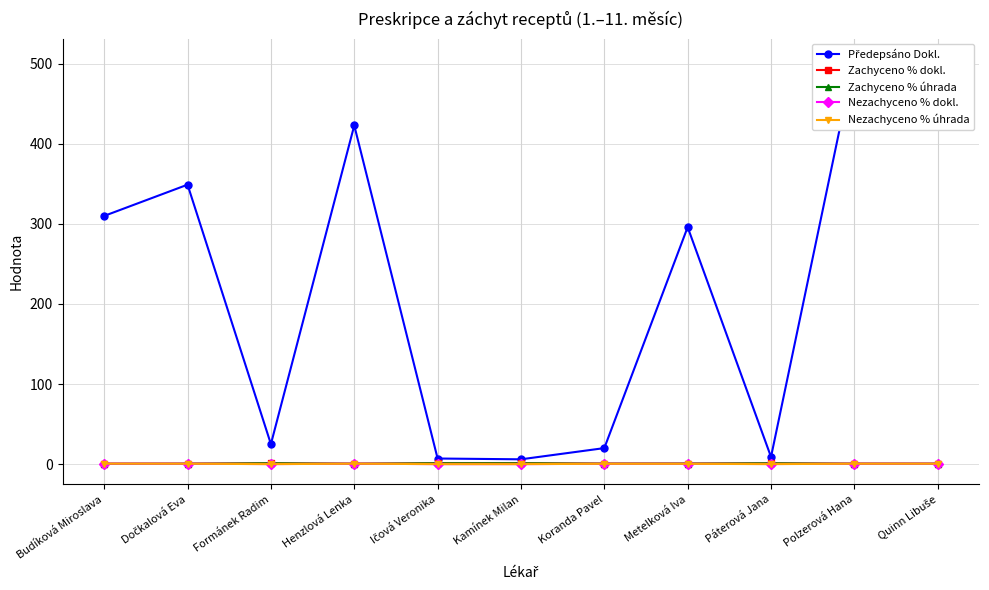

What is the spread (max minus min) of values at Kamínek Milan?

6.0